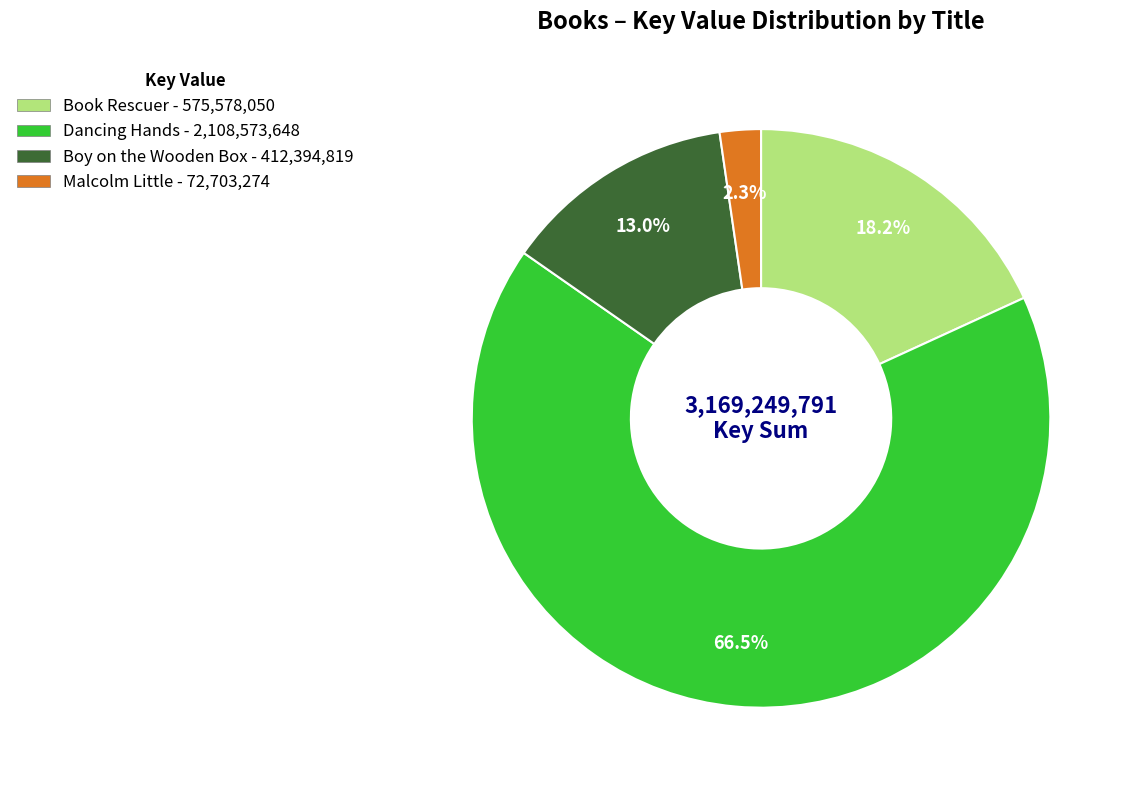

What portion of the pie excludes Malcolm Little?

97.7%